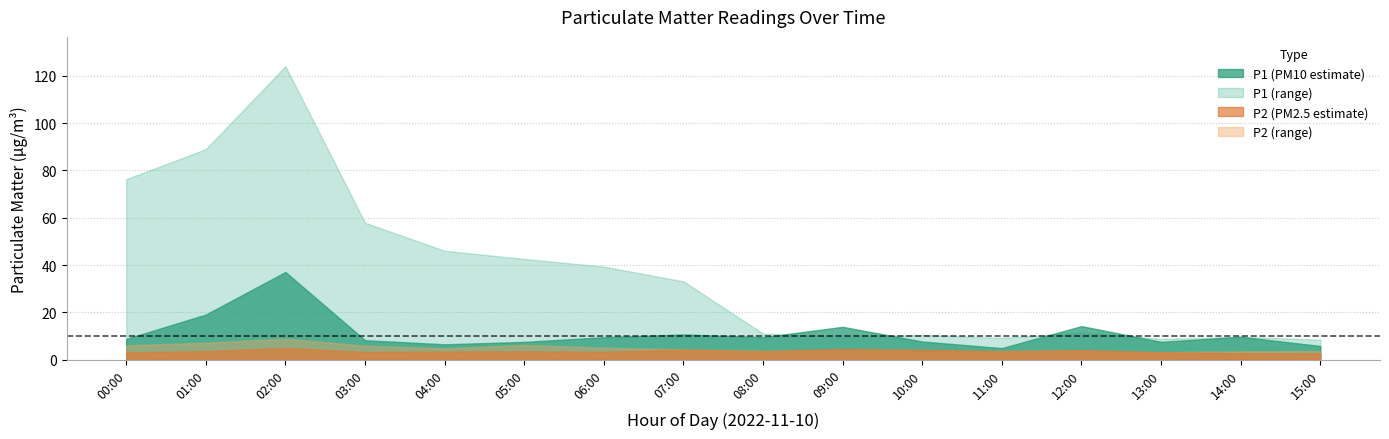

What is the highest value of the P1 series?

37.0